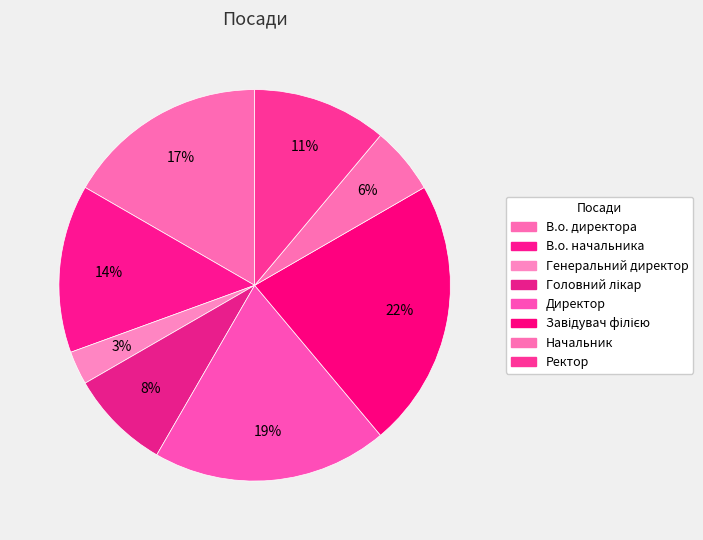

How many segments does this pie chart have?

8